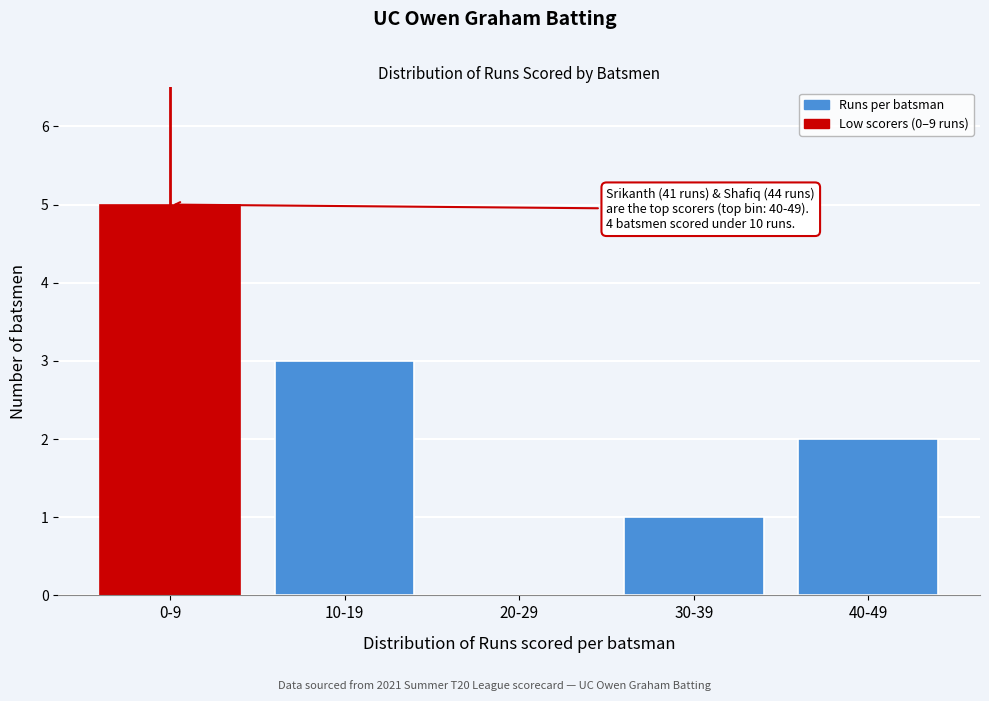

Reading right to left, transcribe all the data shown in this chart.

40-49=2	30-39=1	20-29=0	10-19=3	0-9=5